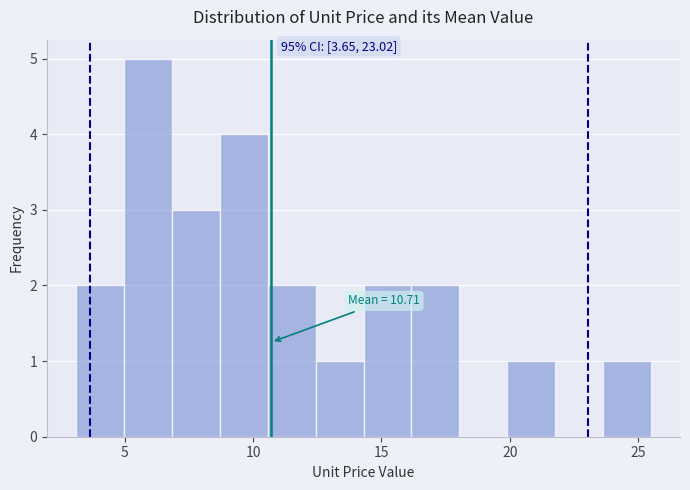

Around what value on the x-axis is the tallest bar? Give the approximate position of its centre, as read against the axis.

6.0